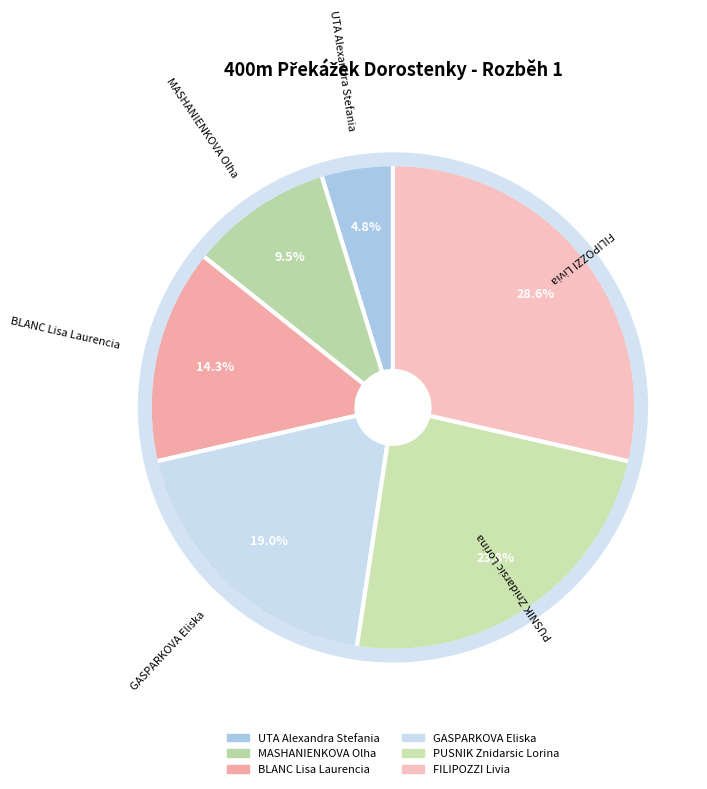

Between MASHANIENKOVA Olha and PUSNIK Znidarsic Lorina, which is larger?

PUSNIK Znidarsic Lorina